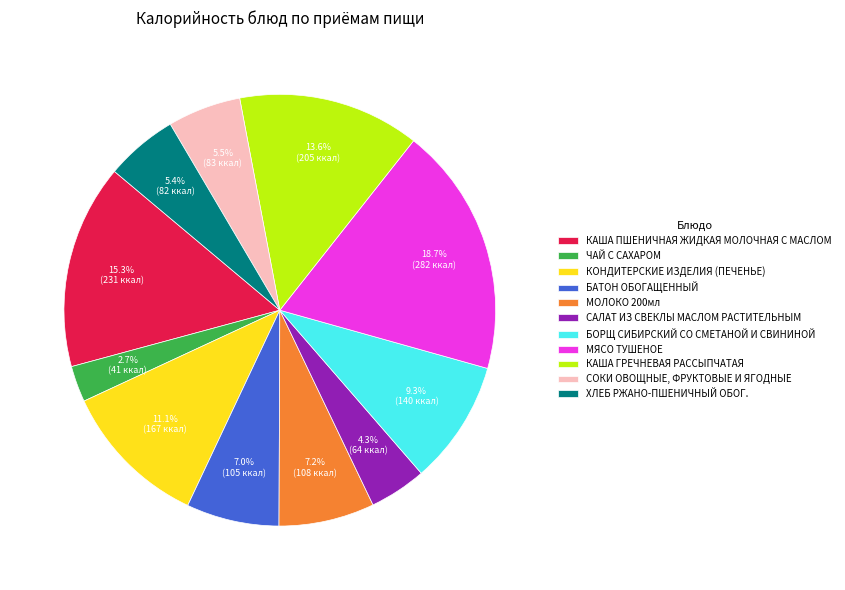

What is the smallest slice in the pie chart?

ЧАЙ С САХАРОМ